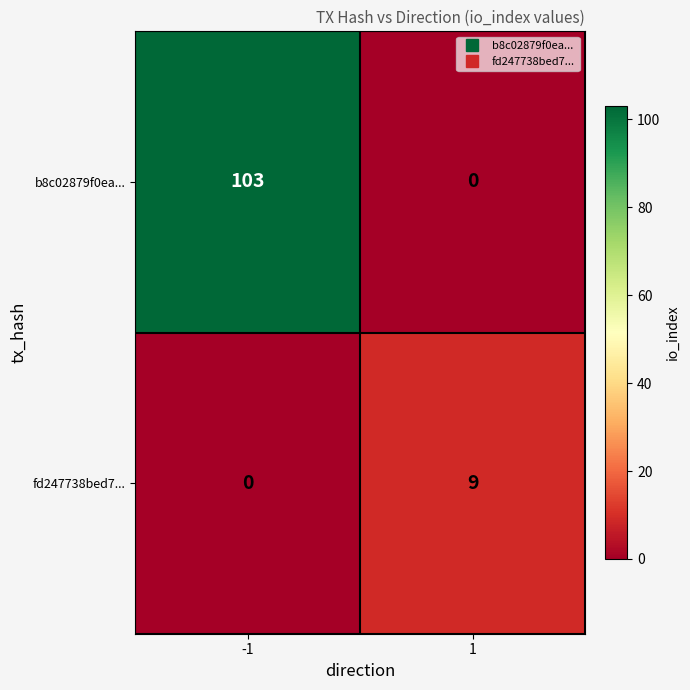

Rank the series by their maximum value, from highest to lowest.

b8c02879f0ea..., fd247738bed7...